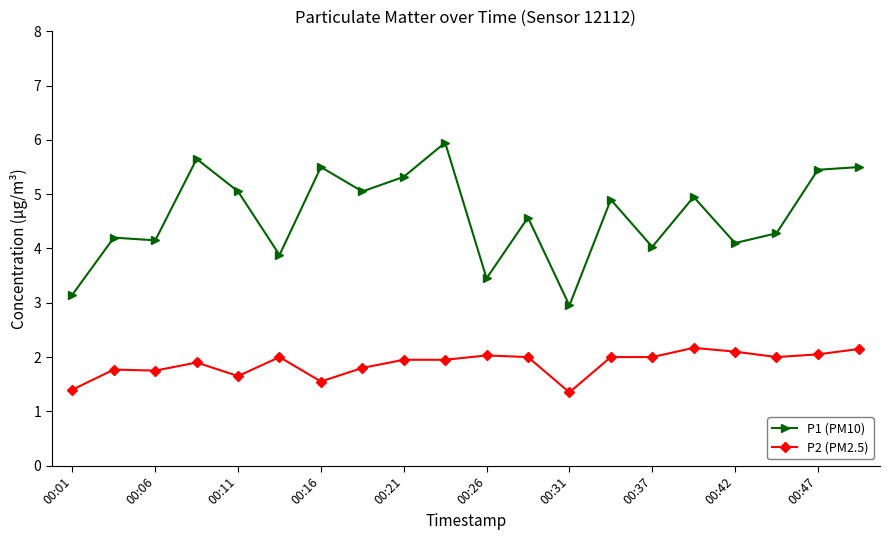

Which series has the widest spread of values?

P1 (PM10)